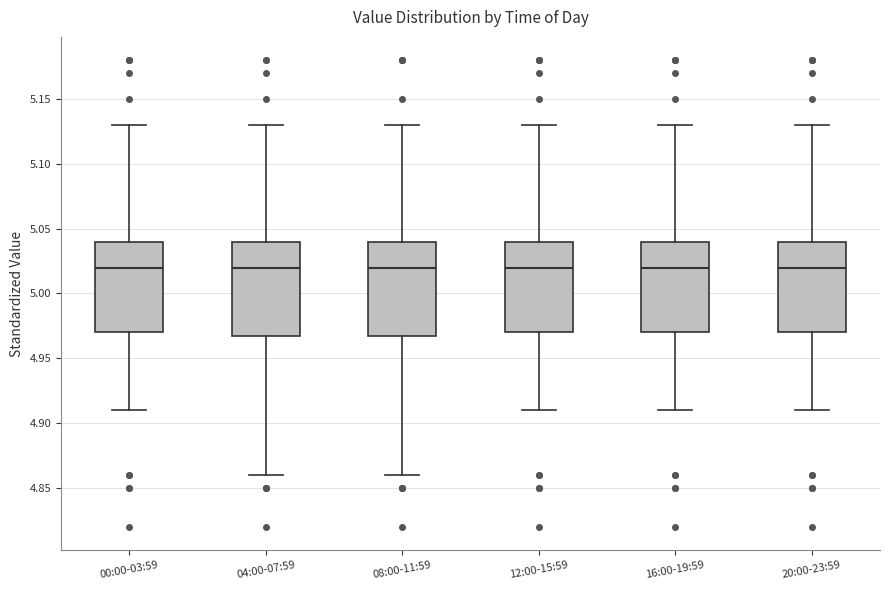

Where is the upper edge of the box for 20:00-23:59 on the y-axis? The values are not printed on the chart, so give them approximately, as read against the axis.

5.04